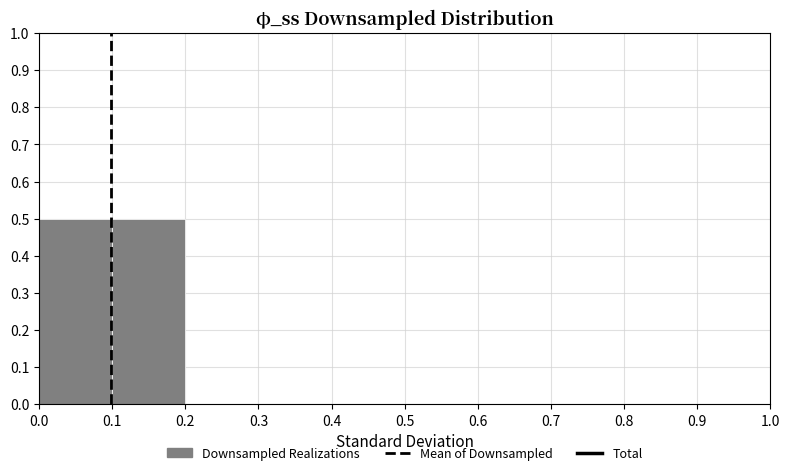

Reading left to right, list every bar in this chart as the range it spans on the x-axis followed by its height. The values are not printed on the chart, so give them approximately, as read against the axis.

0.0 to 0.1: 0.5
0.1 to 0.2: 0.5
0.2 to 0.3: 0
0.3 to 0.4: 0
0.4 to 0.5: 0
0.5 to 0.6: 0
0.6 to 0.7: 0
0.7 to 0.8: 0
0.8 to 0.9: 0
0.9 to 1.0: 0